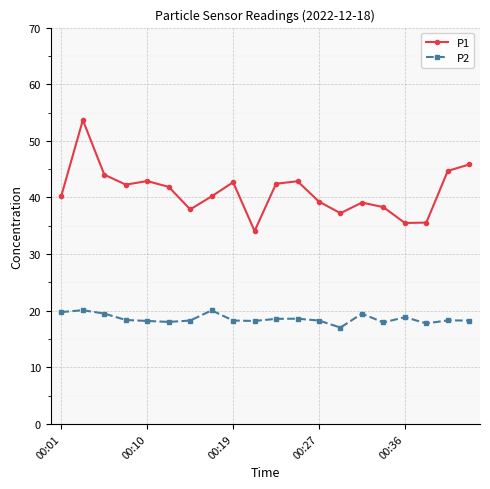

Which series has the widest spread of values?

P1